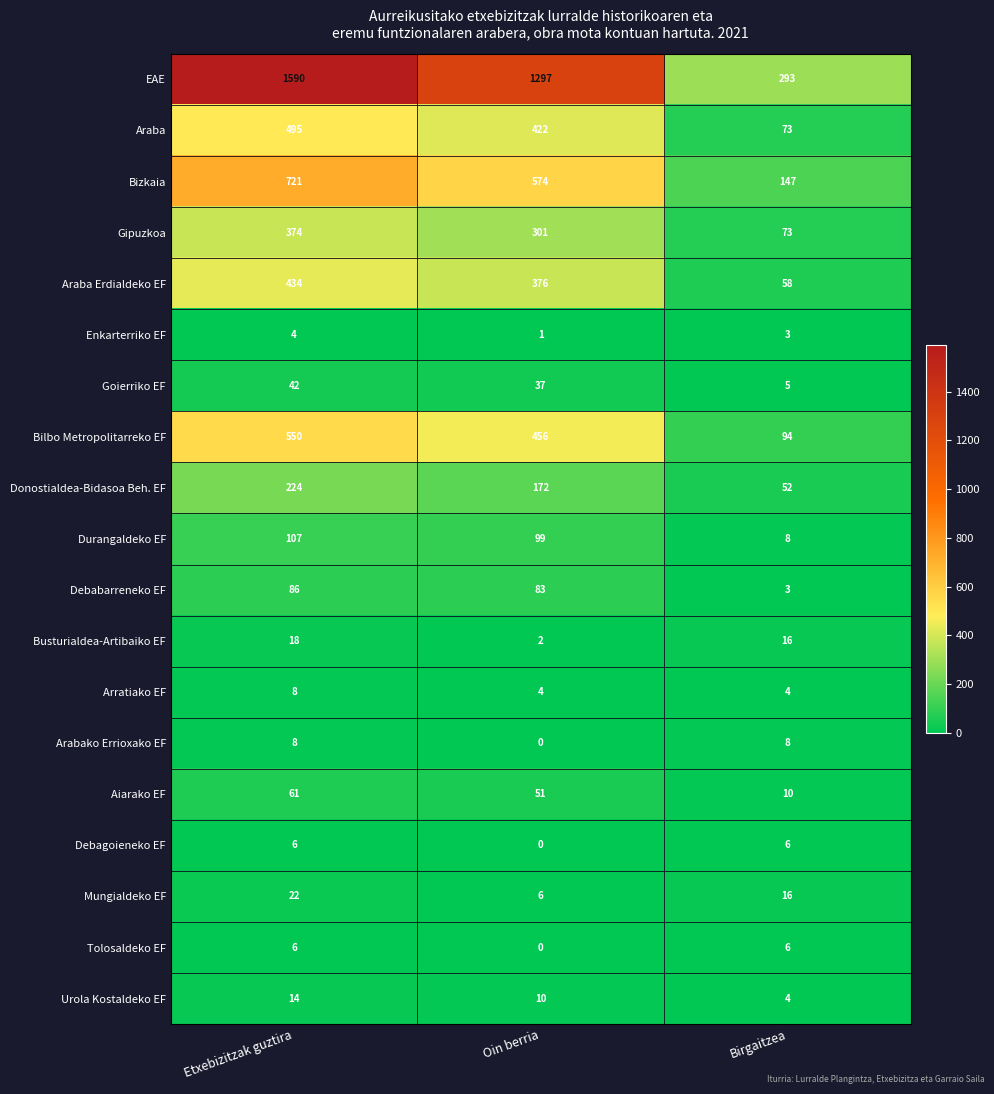

At which category is the sum across all series the highest?

Etxebizitzak guztira